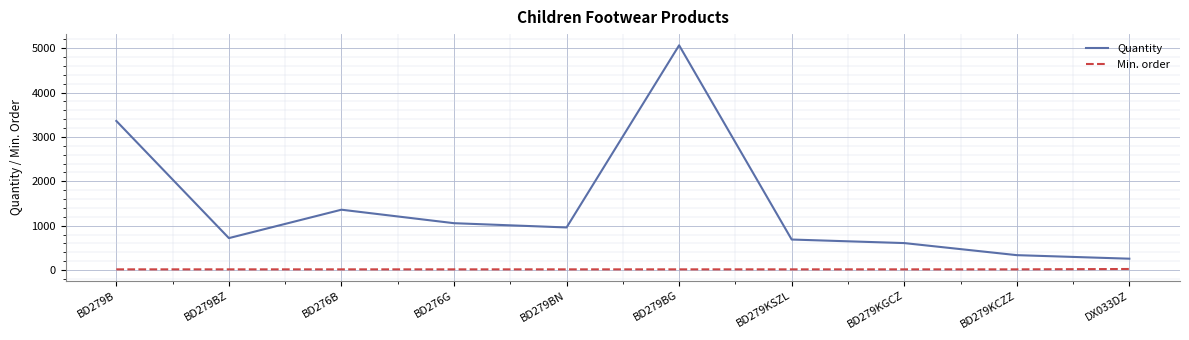

At BD276G, list the series in order from largest to smallest.

Quantity, Min. order